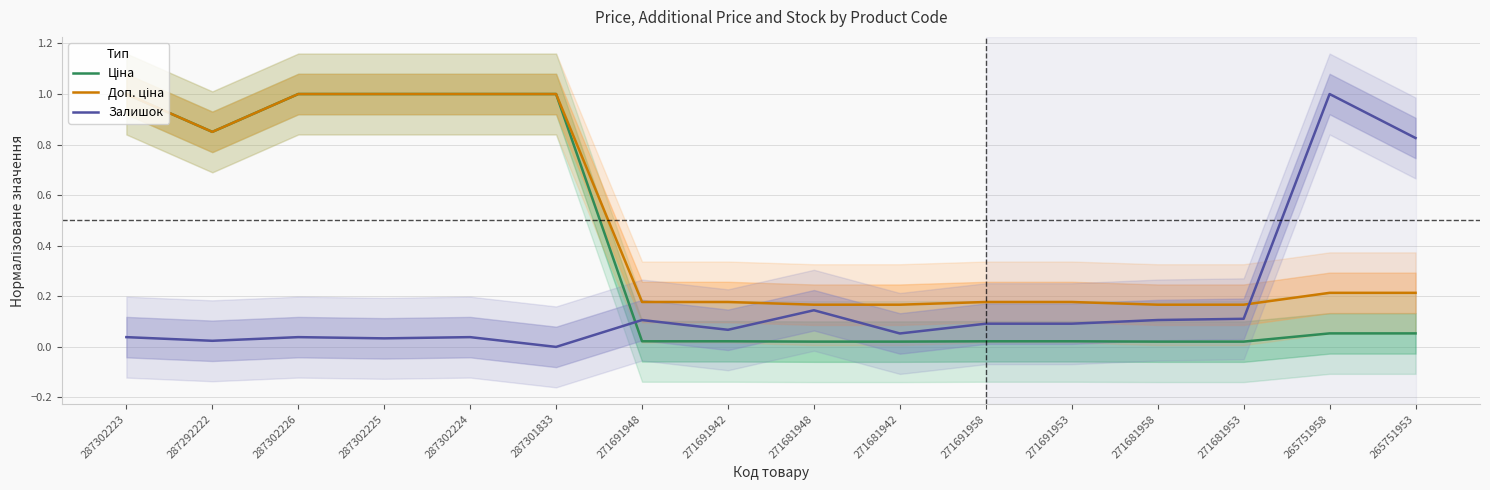

At which category does Ціна reach its first local valley?

287292222